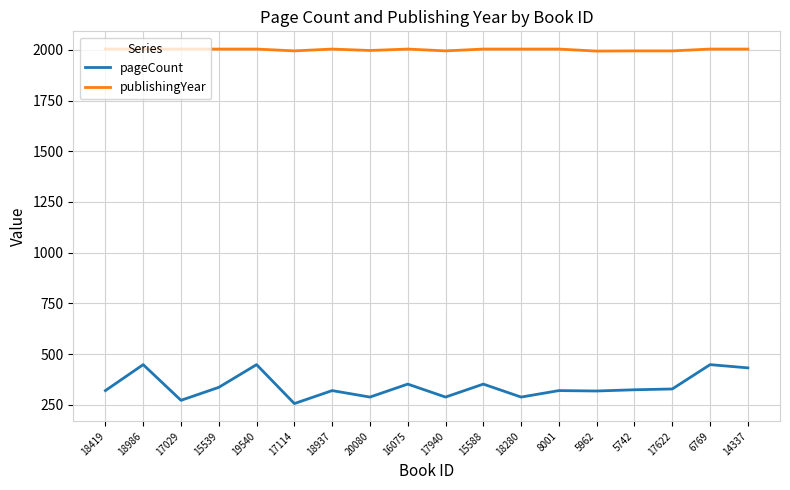

What is the approximate value of publishingYear at 5962, to the nearest 5?

1995